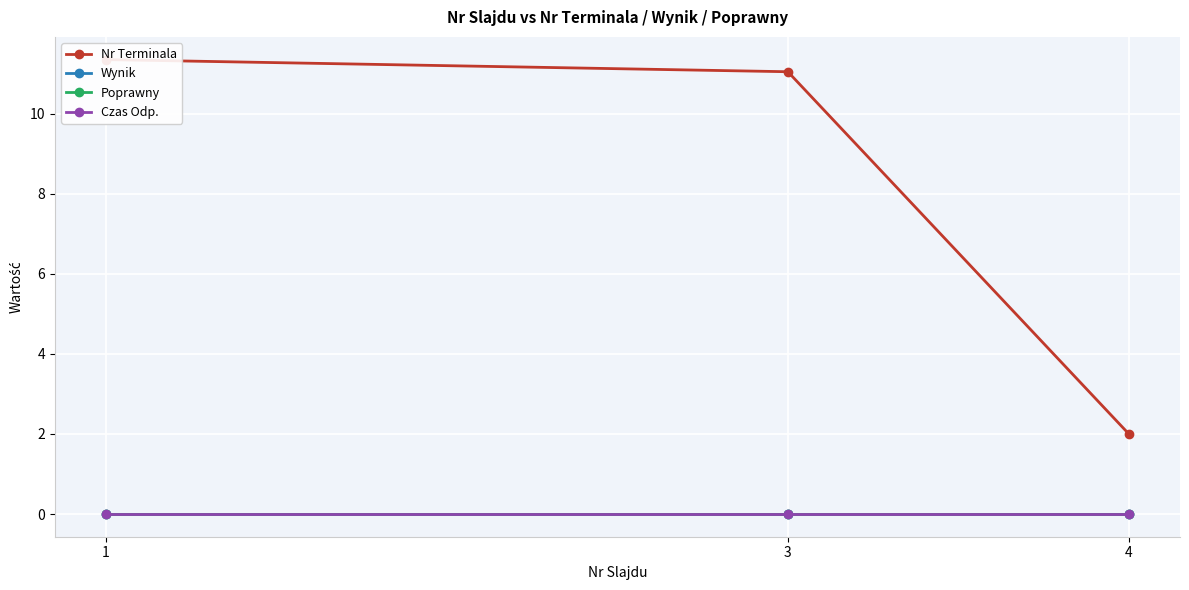

What is the approximate value of Nr Terminala at 4?

2.0